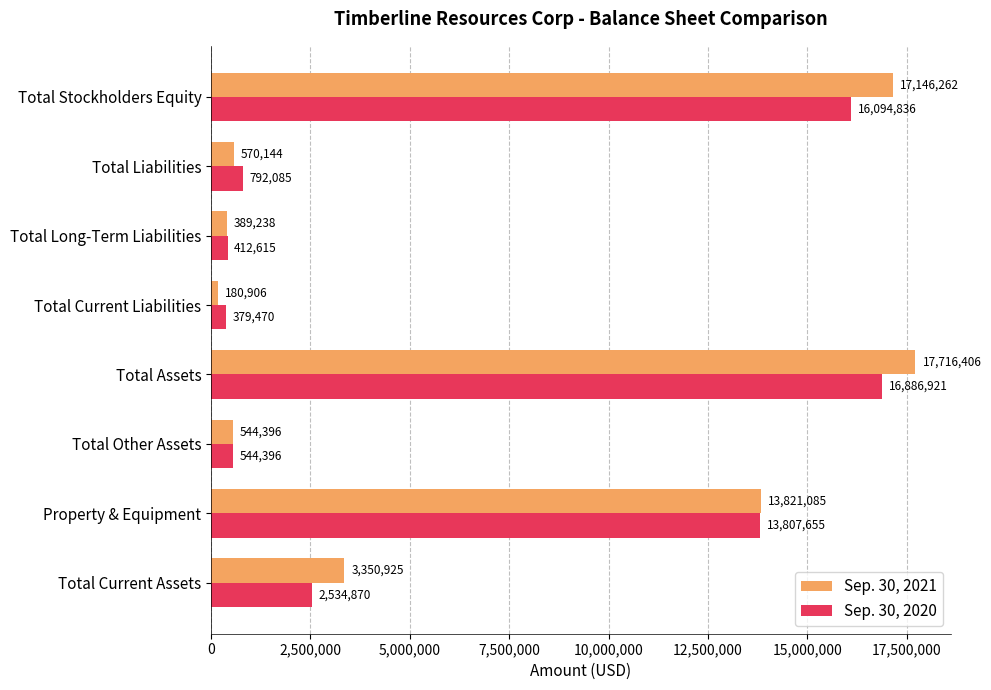

At which category is the sum across all series the highest?

Total Assets